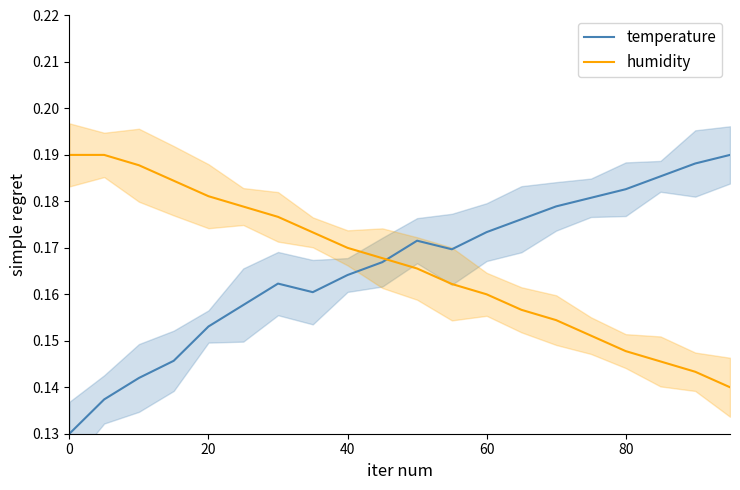

In temperature, how many points are higher than both neighbors (excluding endpoints)?

2